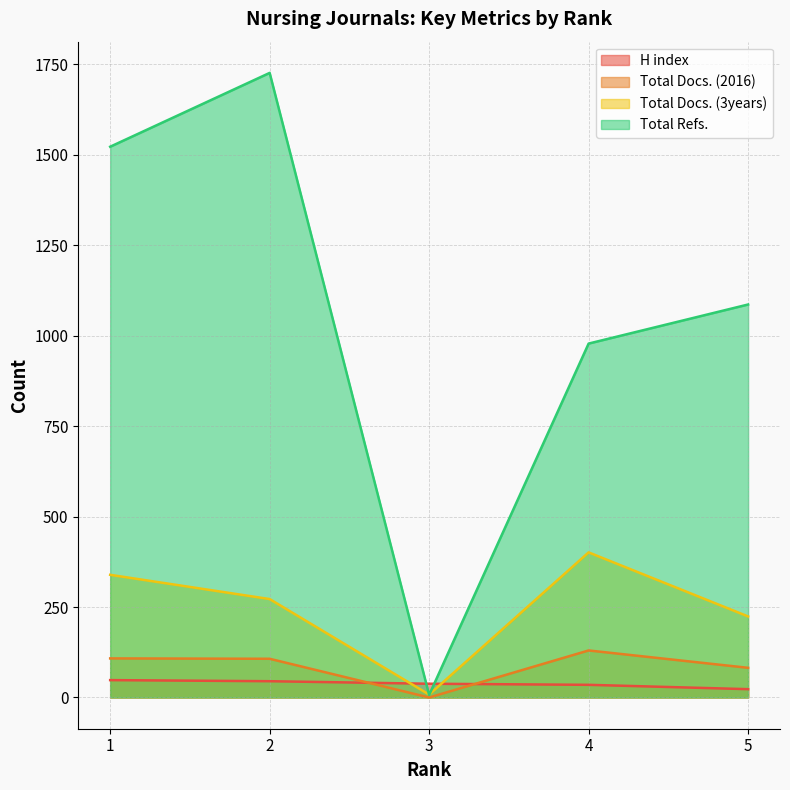

What is the difference between the Total Docs. (2016) values at 1 and 2?

1